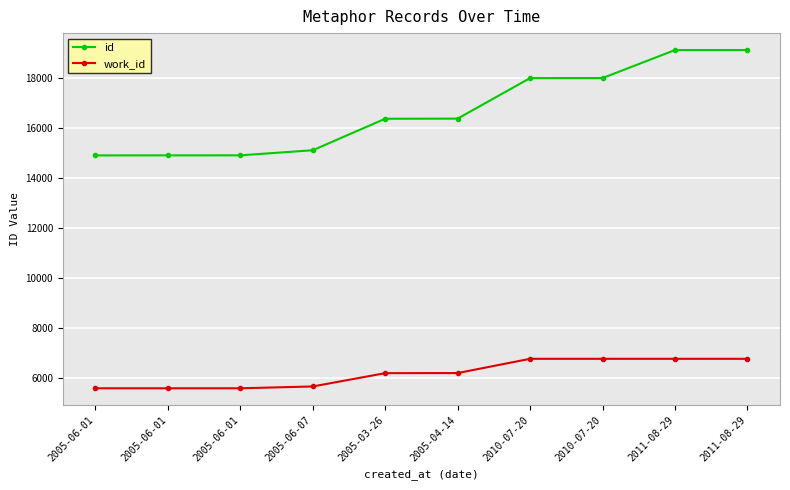

Rank the series by their average value, from lowest to highest.

work_id, id